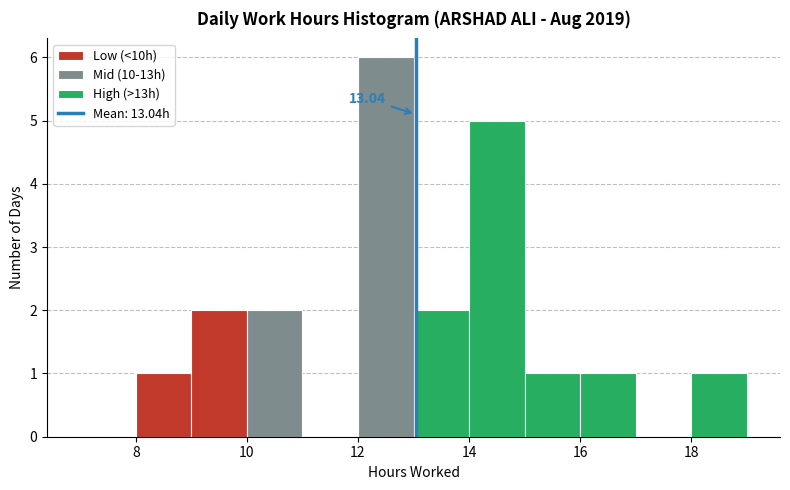

Which range on the x-axis has the tallest bar?

12 to 13